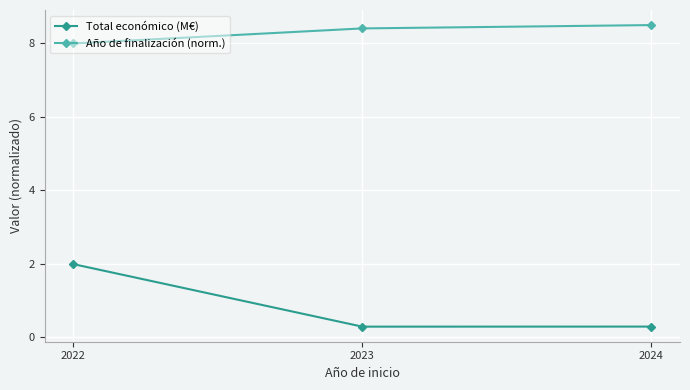

True or false: Año de finalización (norm.) has a value of 8.5 at 2024.

True